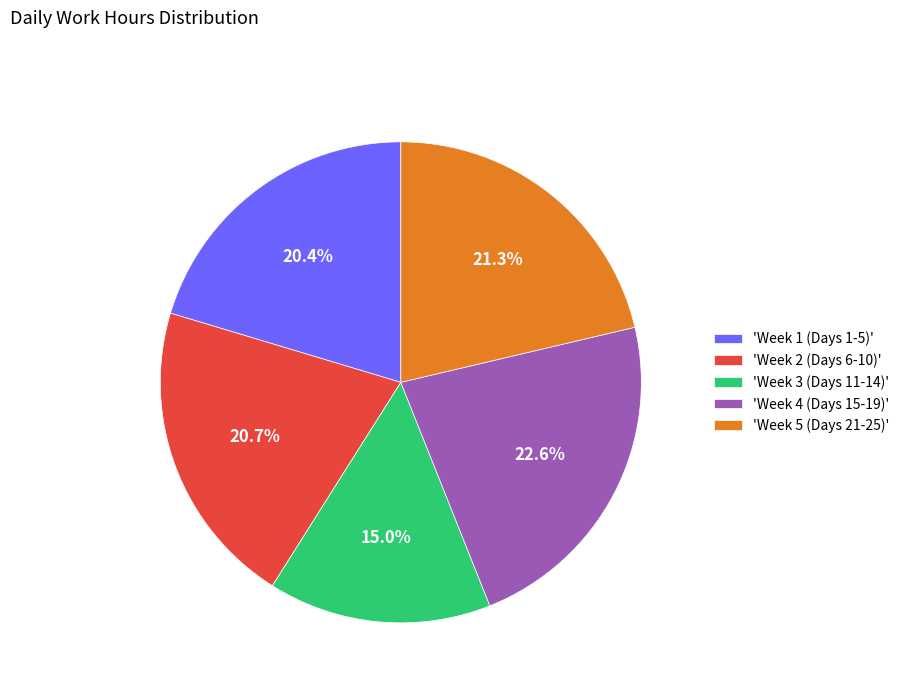

Which slice is the largest?

'Week 4 (Days 15-19)'